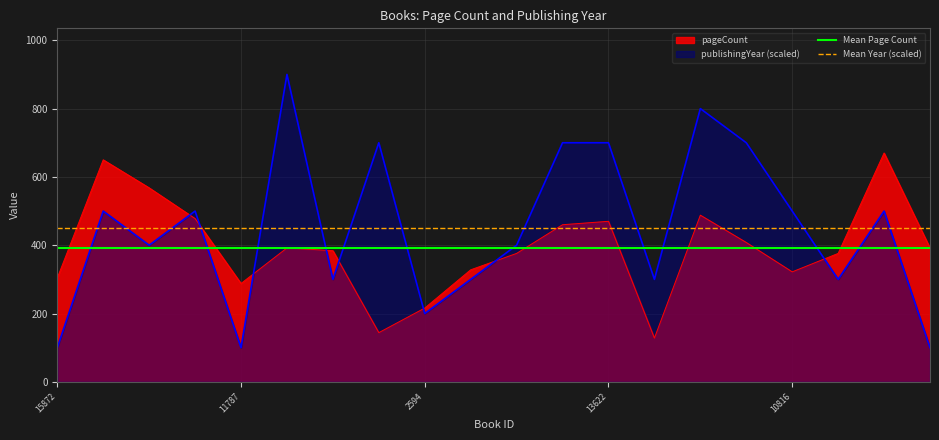

What is the smallest value displayed?

100.0